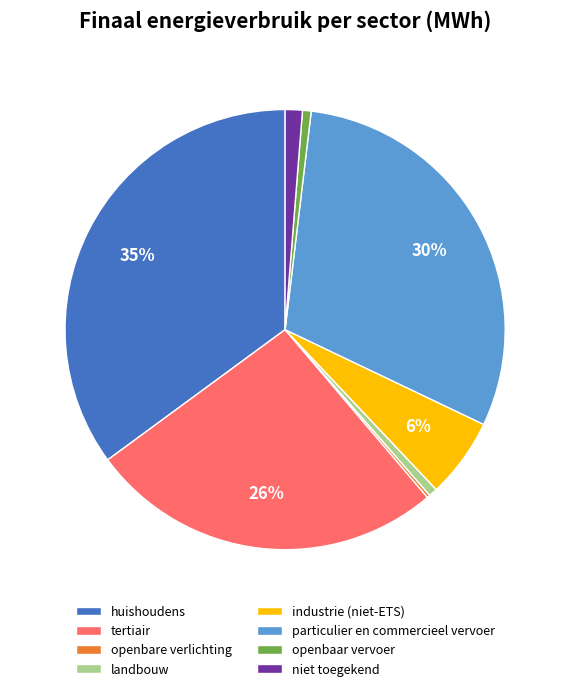

Does any single category account for the majority?

No